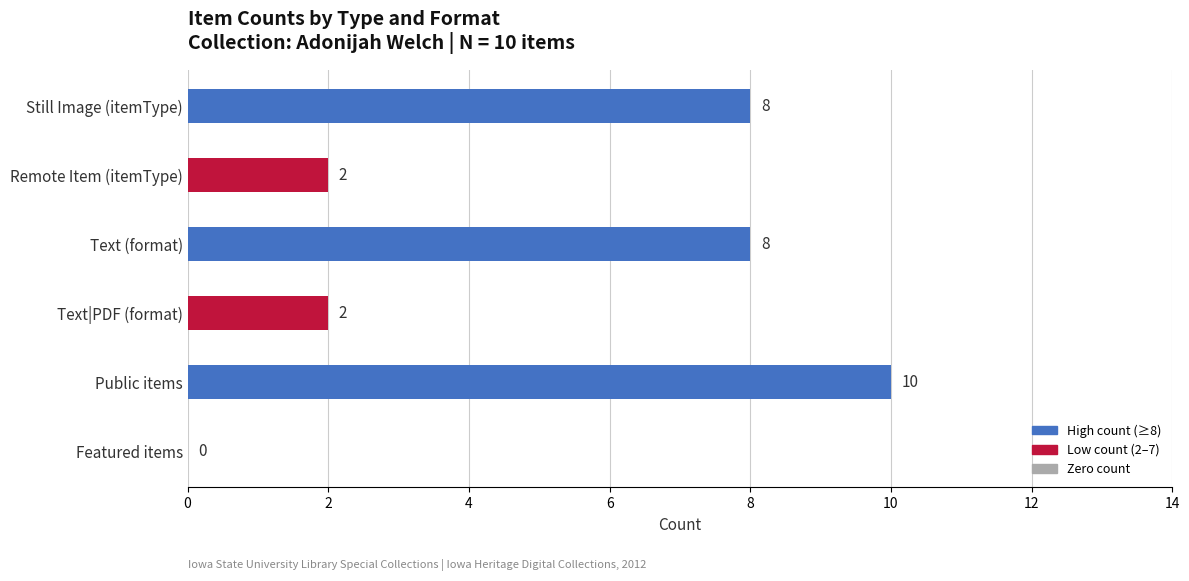

Which category has the highest value across all series?

Public items